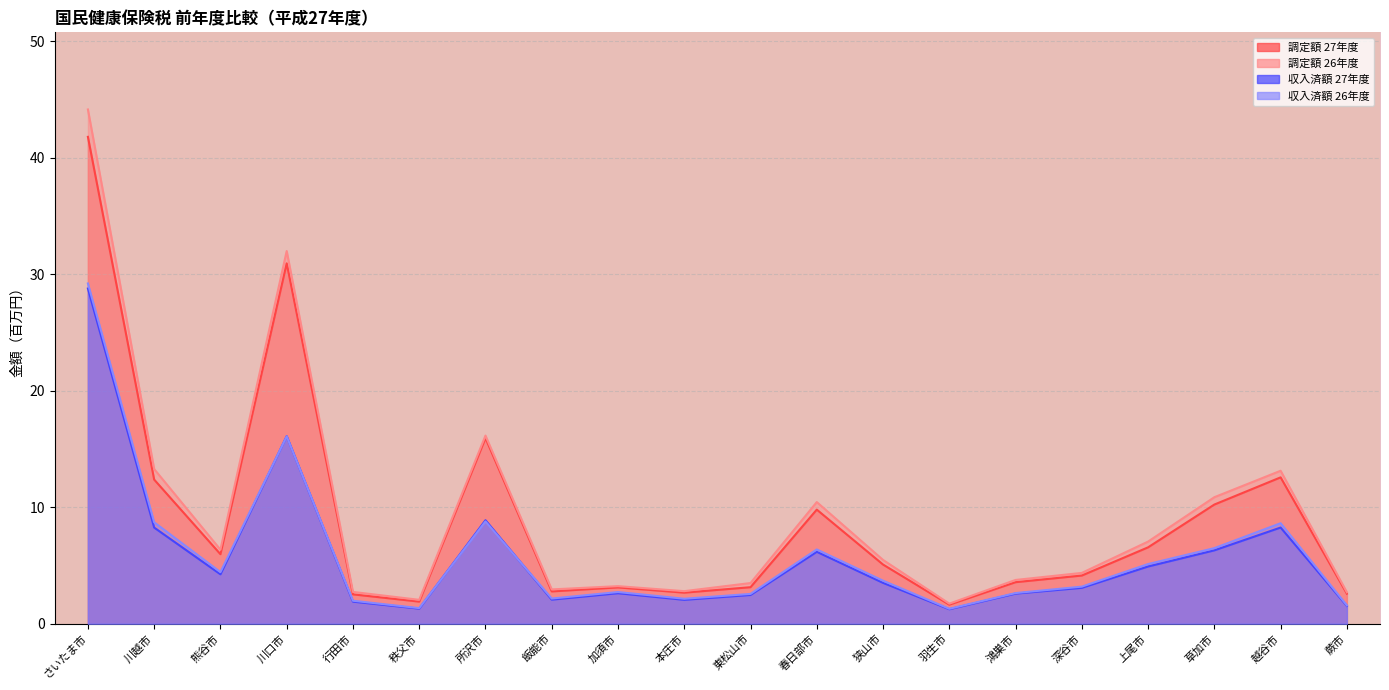

Reading right to left, what are all the values shown in this chart?

調定額 27年度: 蕨市=2.6	越谷市=12.6	草加市=10.2	上尾市=6.6	深谷市=4.1	鴻巣市=3.6	羽生市=1.6	狭山市=5.1	春日部市=9.8	東松山市=3.1	本庄市=2.7	加須市=3.1	飯能市=2.8	所沢市=15.9	秩父市=1.9	行田市=2.5	川口市=30.9	熊谷市=6.0	川越市=12.4	さいたま市=41.8
調定額 26年度: 蕨市=2.7	越谷市=13.1	草加市=10.9	上尾市=7.1	深谷市=4.4	鴻巣市=3.8	羽生市=1.7	狭山市=5.5	春日部市=10.4	東松山市=3.5	本庄市=2.8	加須市=3.2	飯能市=2.9	所沢市=16.2	秩父市=2.1	行田市=2.7	川口市=32.0	熊谷市=6.4	川越市=13.3	さいたま市=44.2
収入済額 27年度: 蕨市=1.5	越谷市=8.3	草加市=6.3	上尾市=4.9	深谷市=3.1	鴻巣市=2.6	羽生市=1.2	狭山市=3.5	春日部市=6.2	東松山市=2.5	本庄市=2.1	加須市=2.6	飯能市=2.1	所沢市=8.9	秩父市=1.3	行田市=1.9	川口市=16.1	熊谷市=4.2	川越市=8.3	さいたま市=28.8
収入済額 26年度: 蕨市=1.6	越谷市=8.6	草加市=6.5	上尾市=5.1	深谷市=3.2	鴻巣市=2.6	羽生市=1.3	狭山市=3.7	春日部市=6.4	東松山市=2.6	本庄市=2.1	加須市=2.7	飯能市=2.2	所沢市=8.8	秩父市=1.3	行田市=2.0	川口市=16.1	熊谷市=4.4	川越市=8.7	さいたま市=29.2